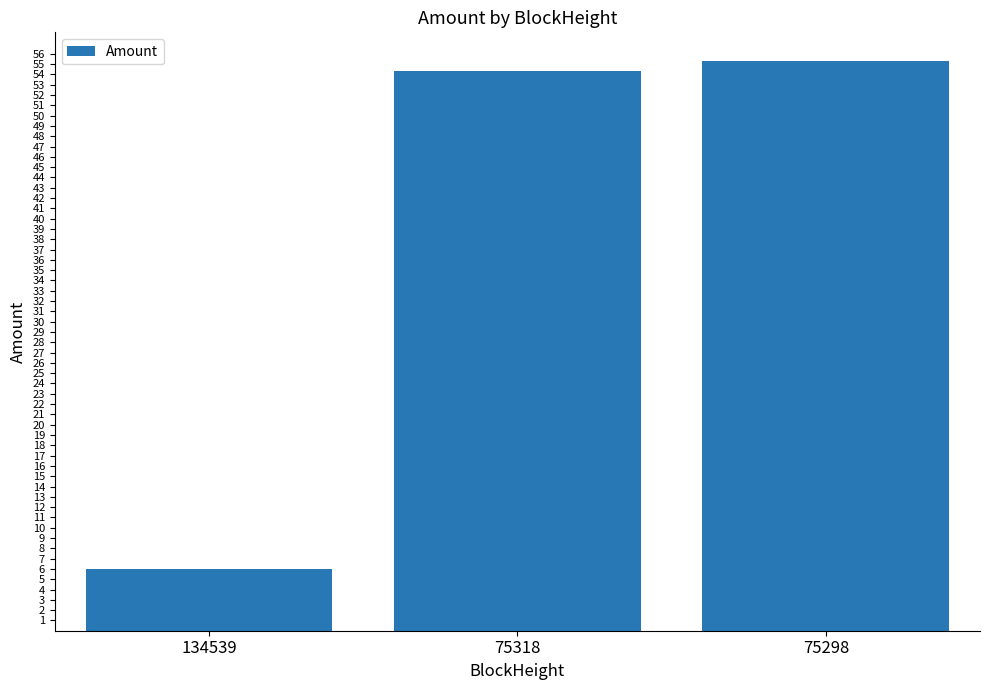

Reading right to left, what are all the values shown in this chart?

55.3	54.3	6.0